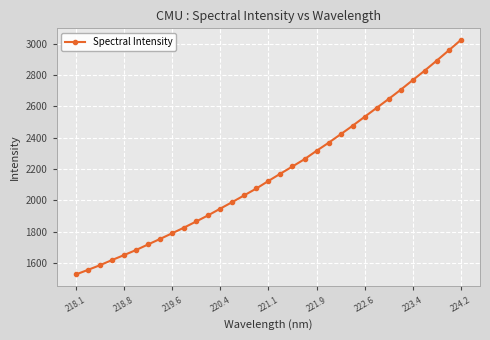

Count the number of values greater than 2124.

17